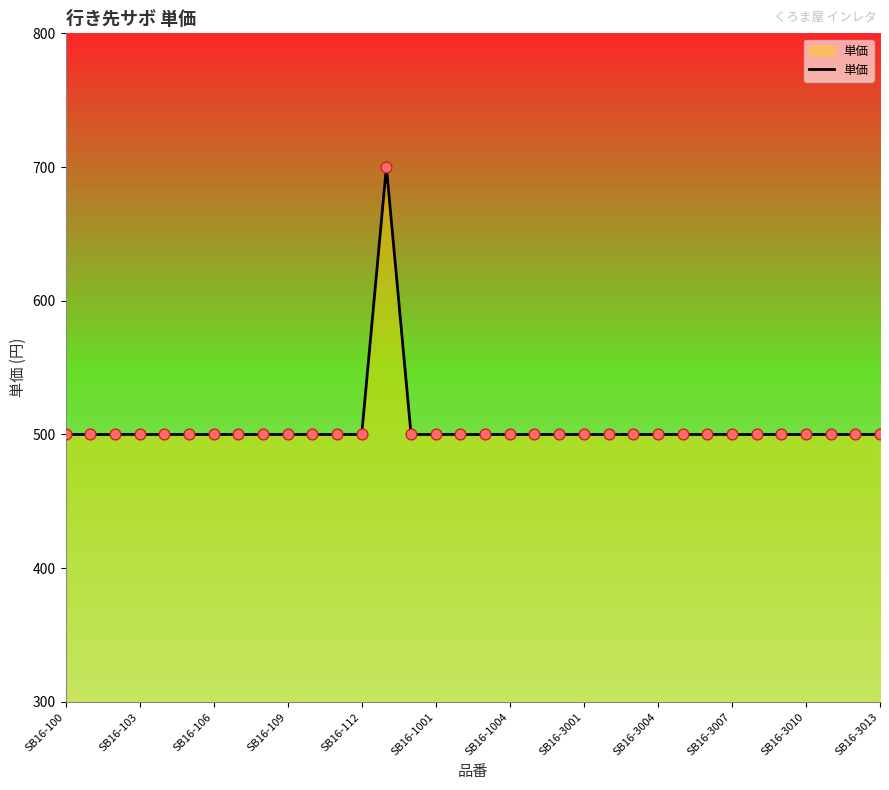

What is the smallest value displayed?

500